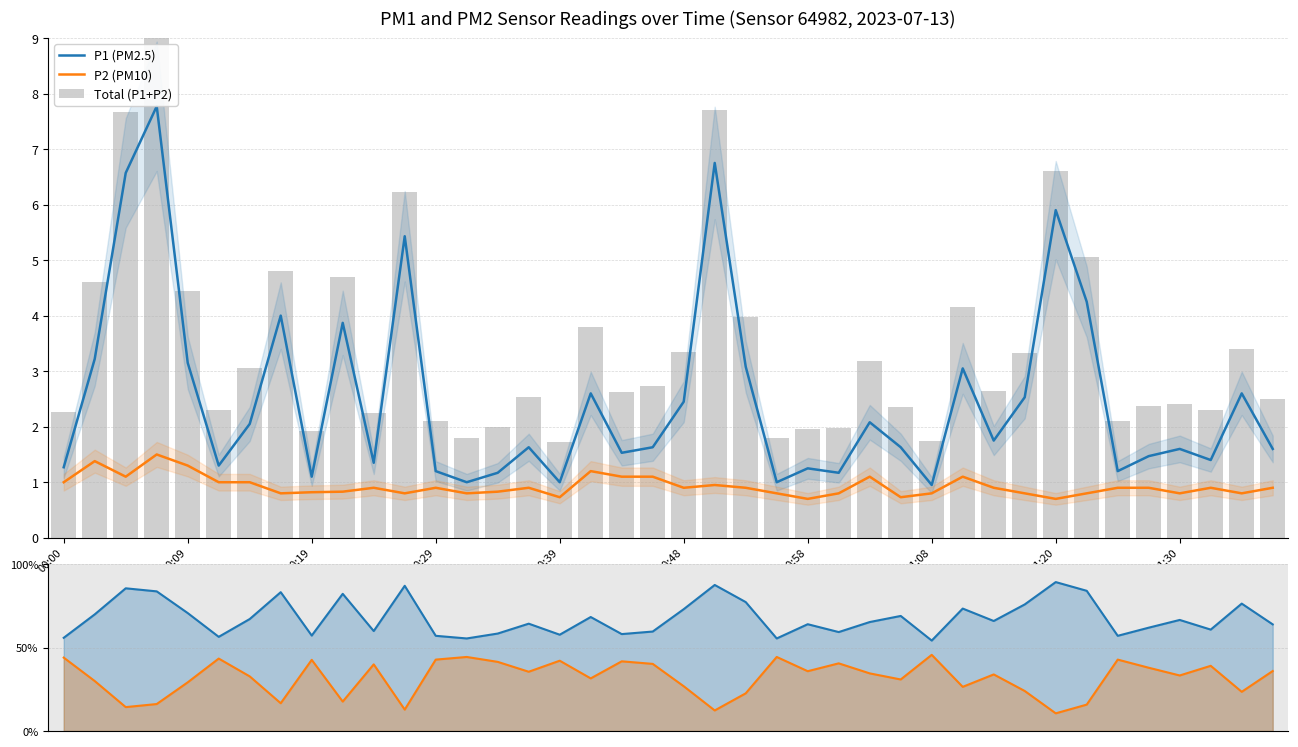

What is the value of the P1 (PM2.5) bar at the 21st from the left?

2.5